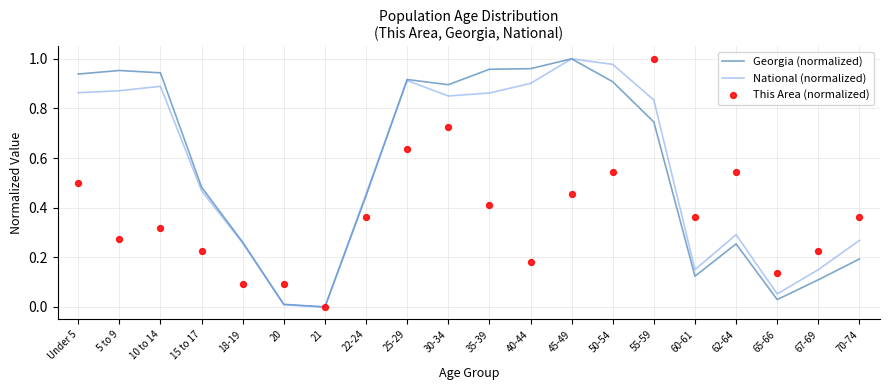

What are all the series names shown in the legend?

Georgia (normalized), National (normalized), This Area (normalized)